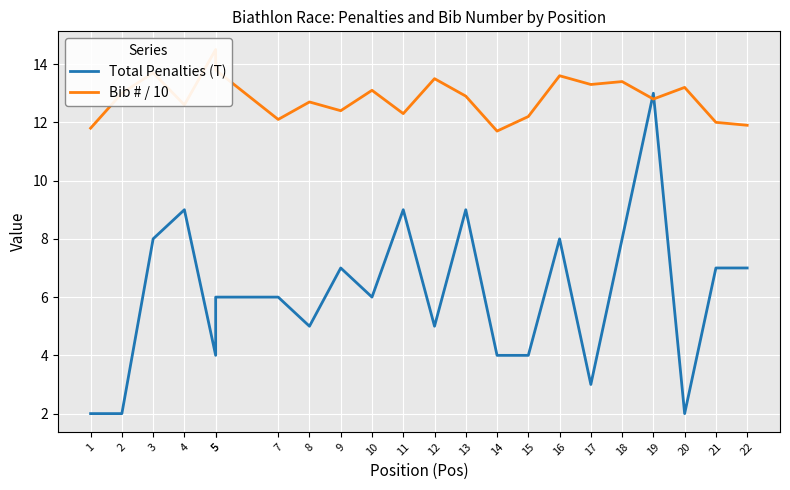

What is the sum of the Total Penalties (T) values at 9 and 20?

9.0